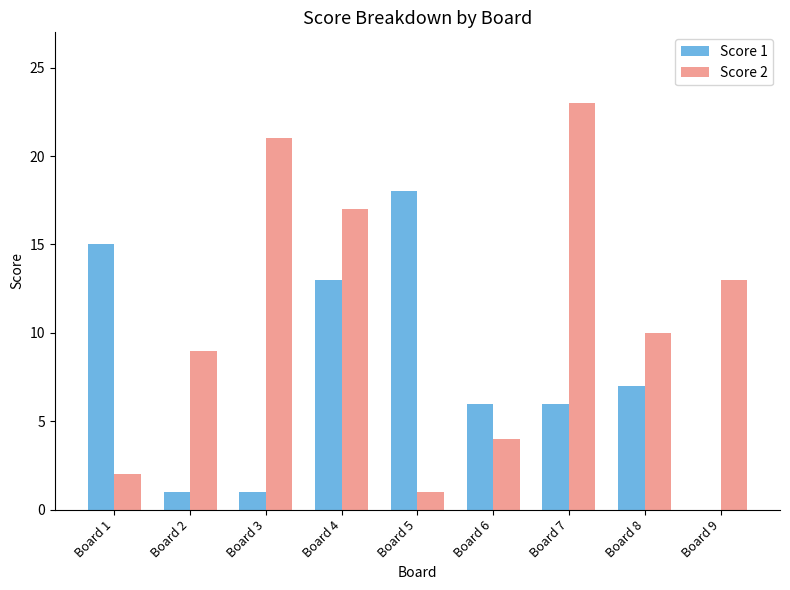

Which series has the largest total across all categories?

Score 2